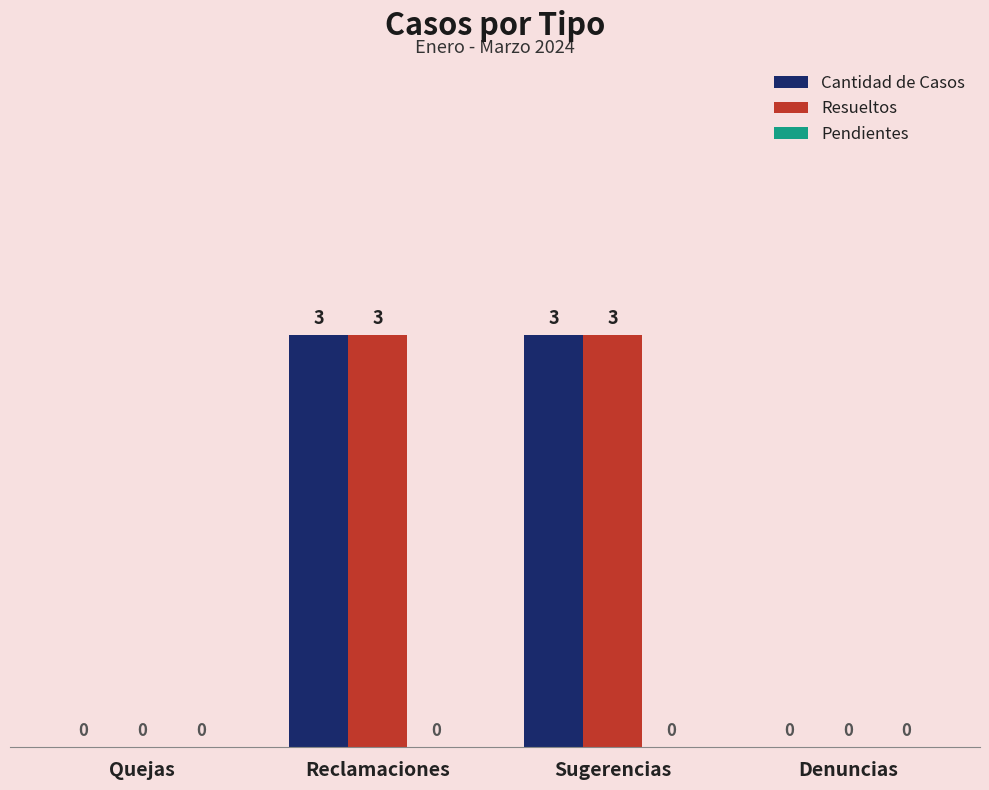

The Resueltos series shows 2 at Reclamaciones. True or false?

False